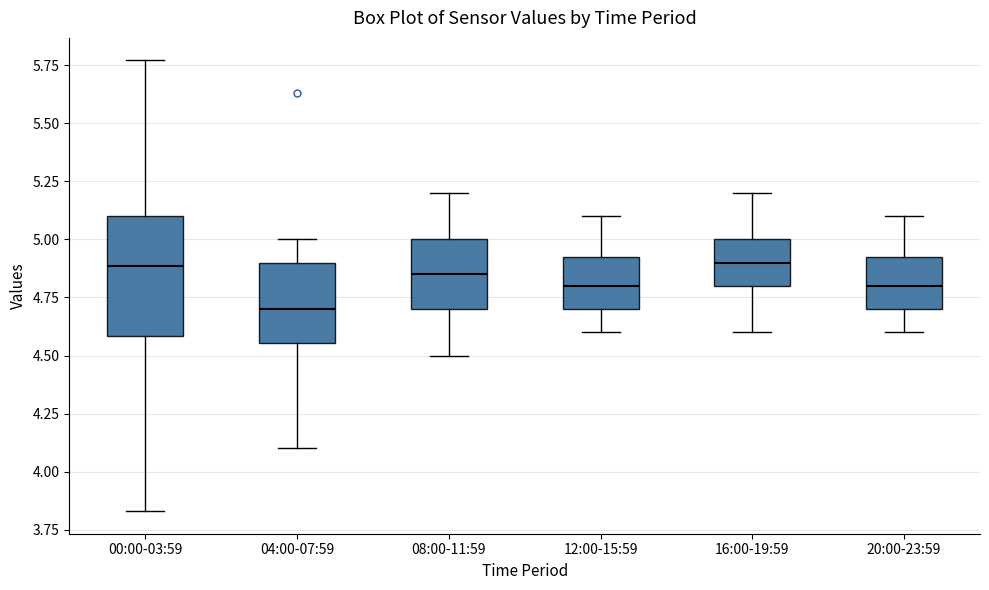

Where does the upper whisker of the box for 12:00-15:59 end on the y-axis? The values are not printed on the chart, so give them approximately, as read against the axis.

5.10